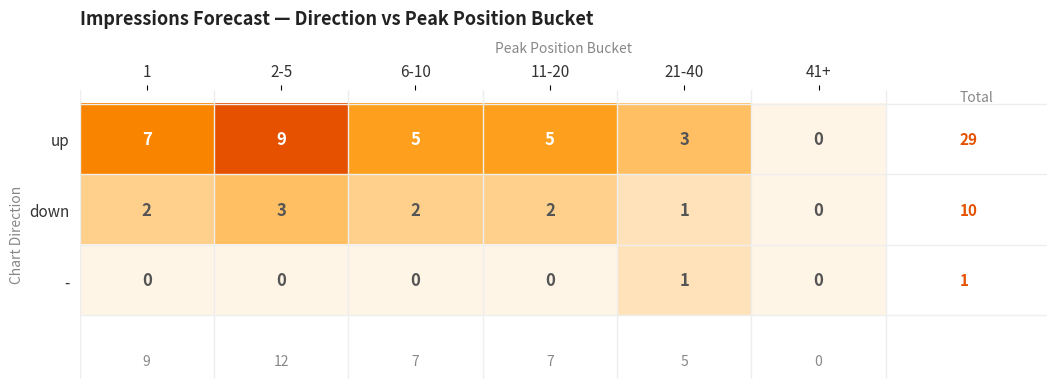

What value does the up series have at 2-5?

9